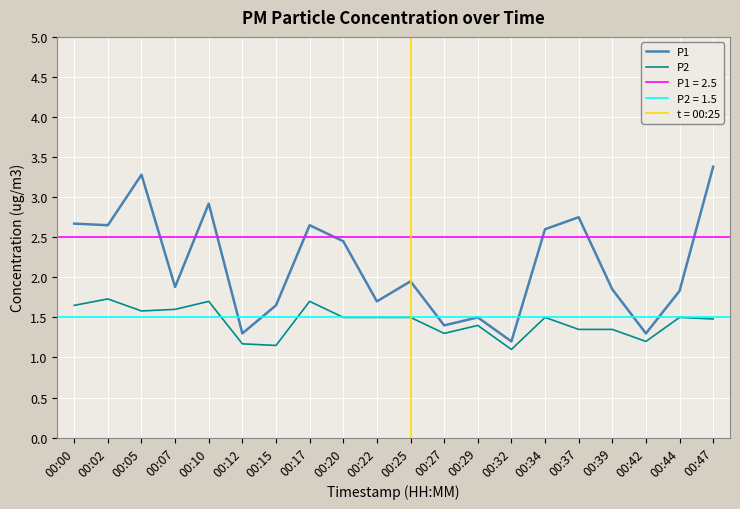

At how many categories does at least one series exceed 1?

20